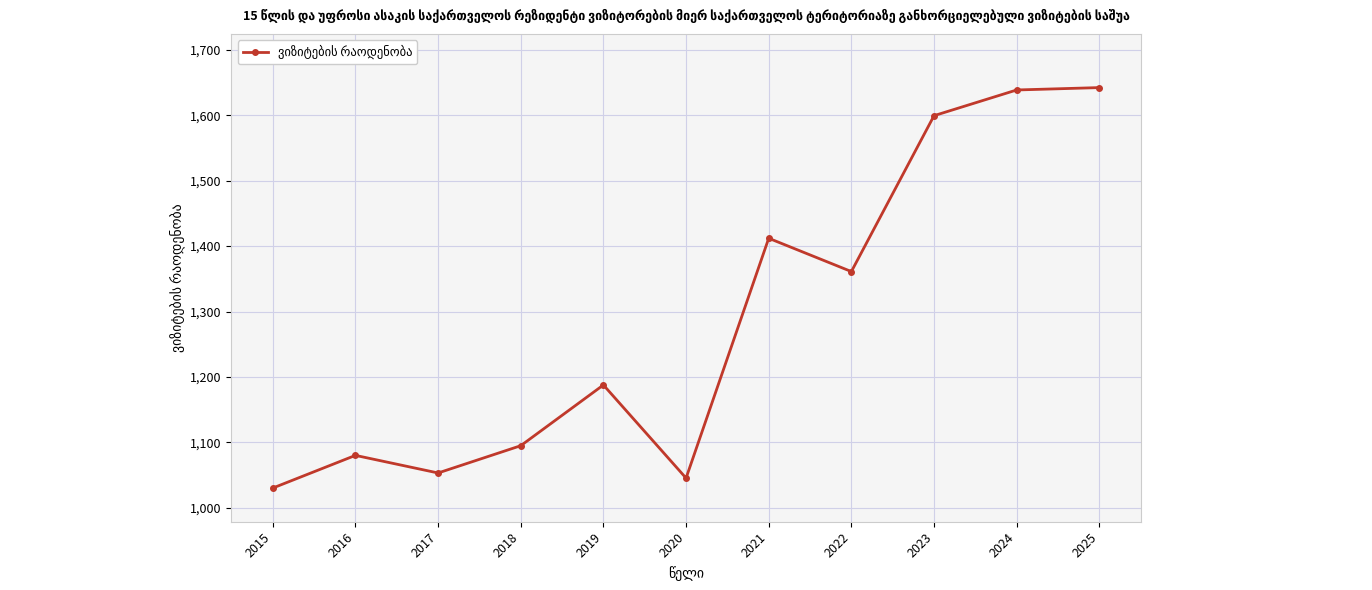

The chart shows a value of 2168.3 at 2021. True or false?

False